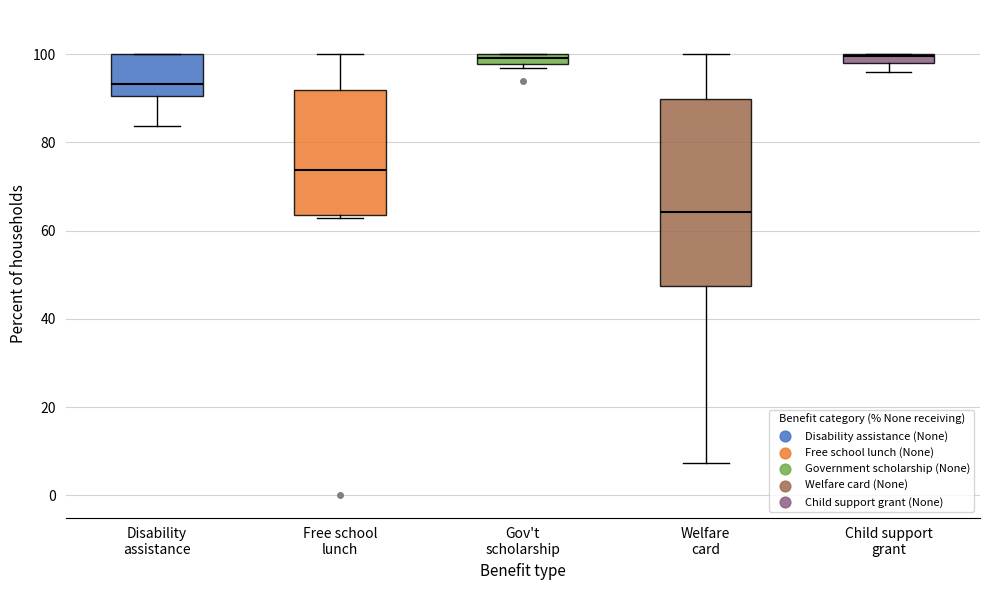

Which box's median line is the lowest?

Welfare card